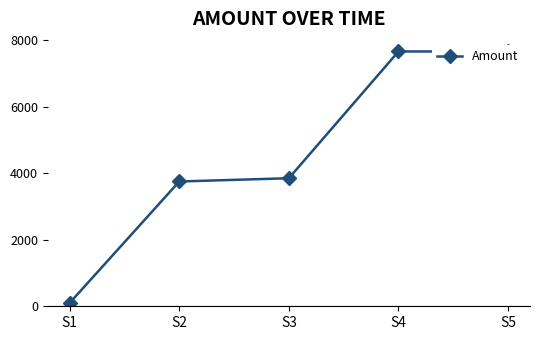

How many lines are shown in the chart?

1